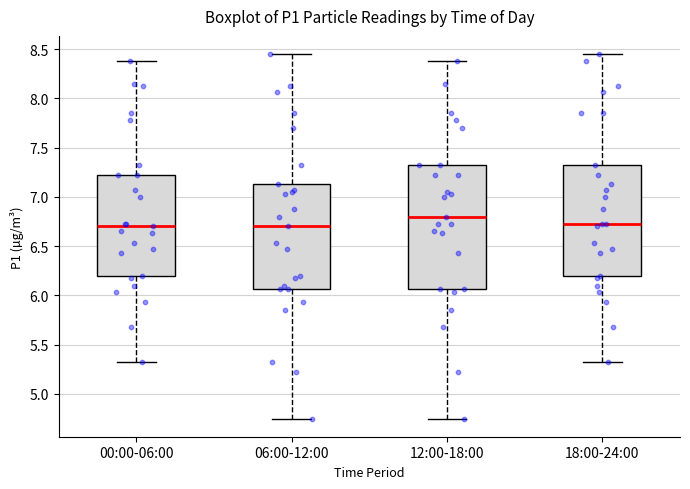

Reading left to right, read every box against the y-axis: the position of its median line, the range the box covers, and the ends of its whiskers. The values are not printed on the chart, so give them approximately, as read against the axis.

00:00-06:00: median 6.70, box 6.20 to 7.20, whiskers 5.30 to 8.40
06:00-12:00: median 6.70, box 6.05 to 7.15, whiskers 4.75 to 8.45
12:00-18:00: median 6.80, box 6.05 to 7.30, whiskers 4.75 to 8.40
18:00-24:00: median 6.70, box 6.20 to 7.30, whiskers 5.30 to 8.45